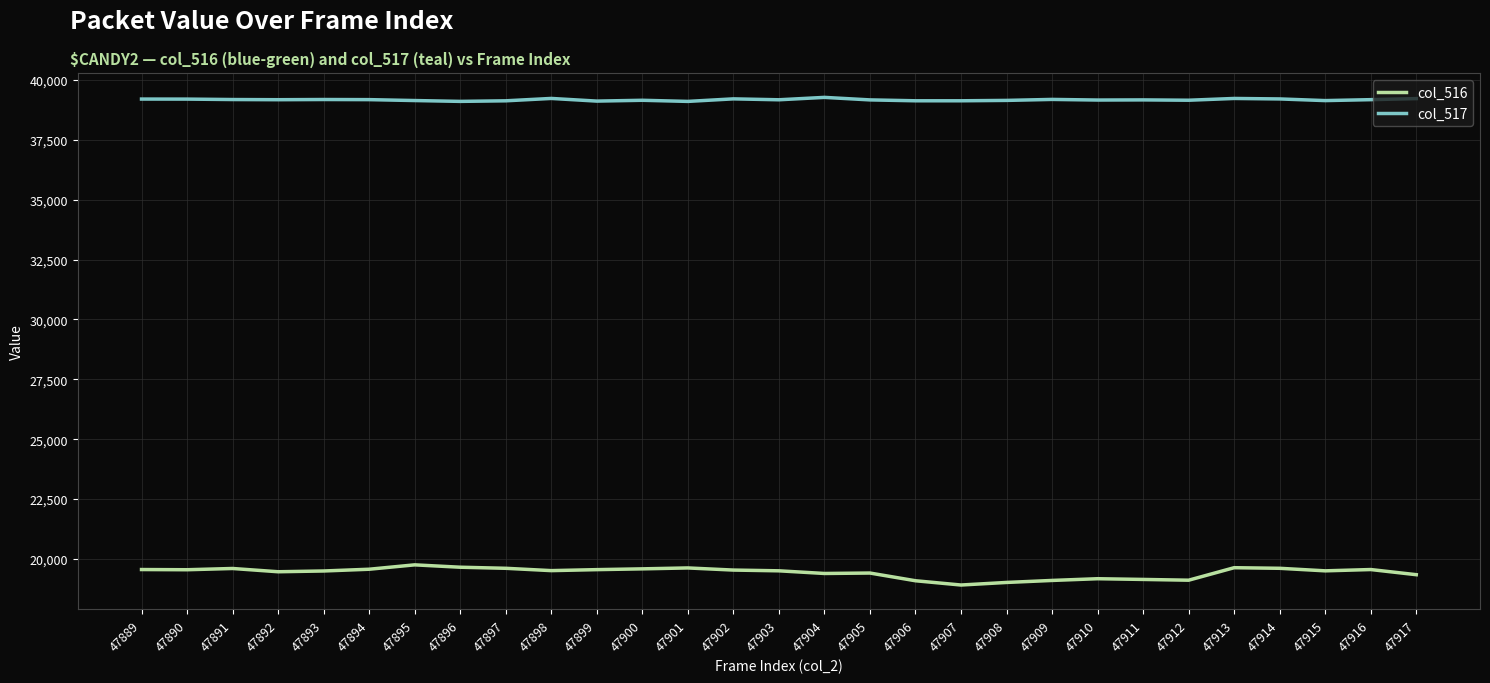

At how many categories does at least one series exceed 37704?

29